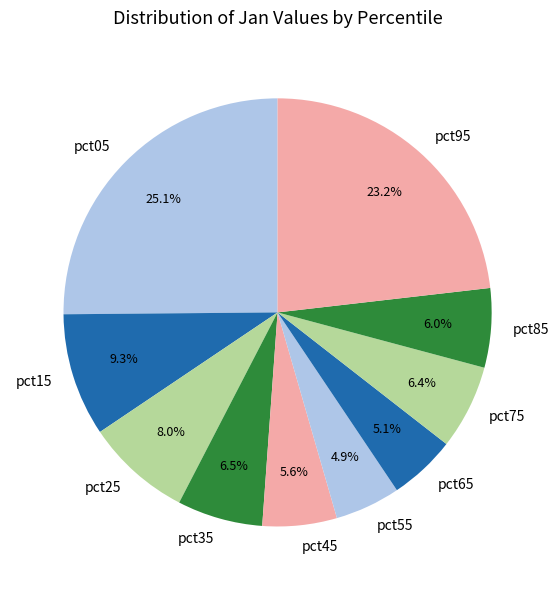

Does pct45 account for over 50% of the chart?

No